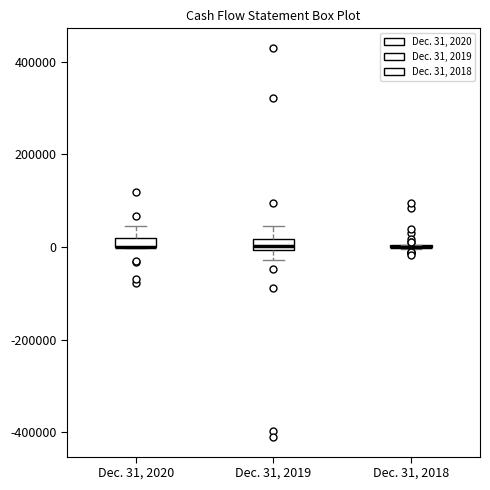

Where is the upper edge of the box for Dec. 31, 2020 on the y-axis? The values are not printed on the chart, so give them approximately, as read against the axis.

20000